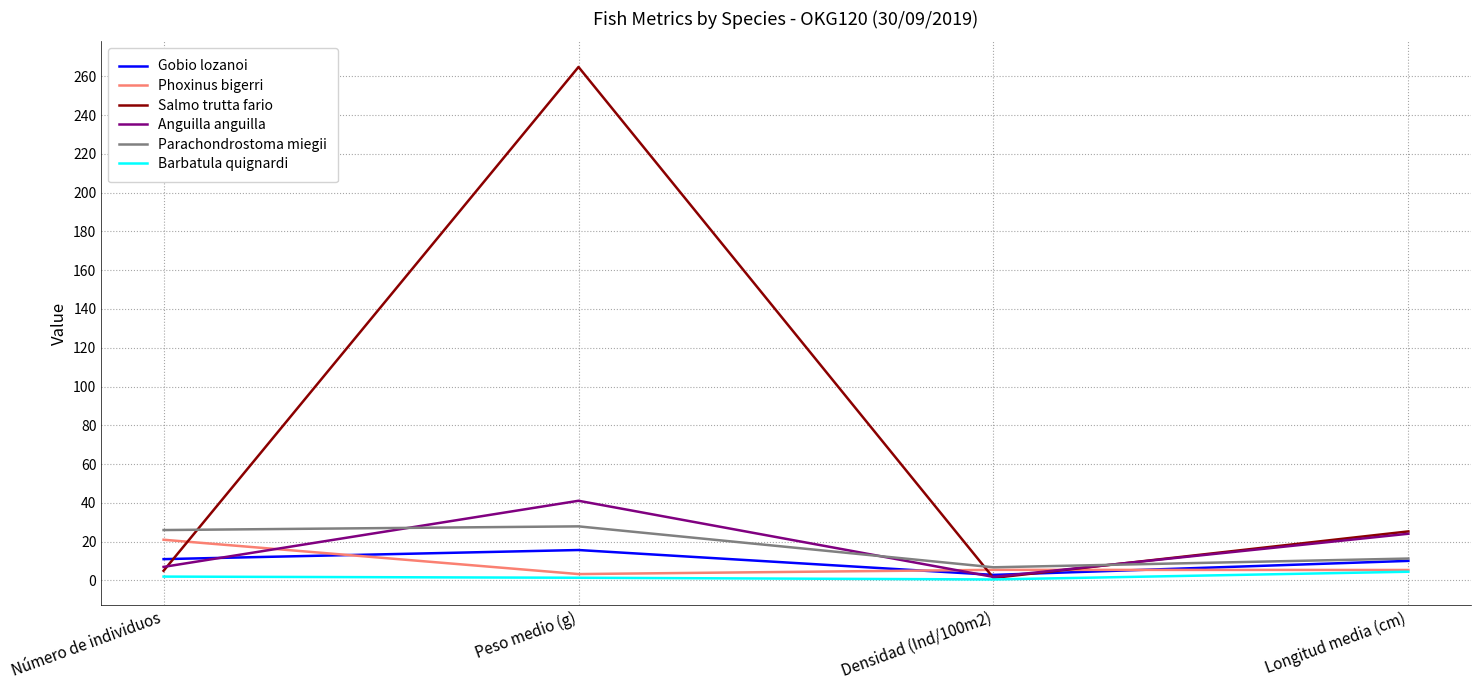

List the series in order of their peak value, lowest first.

Barbatula quignardi, Gobio lozanoi, Phoxinus bigerri, Parachondrostoma miegii, Anguilla anguilla, Salmo trutta fario